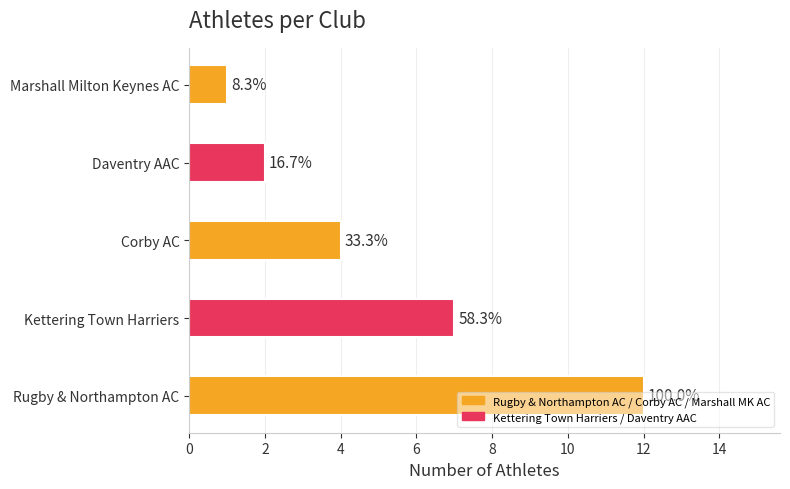

What is the difference between the maximum and minimum values?

11